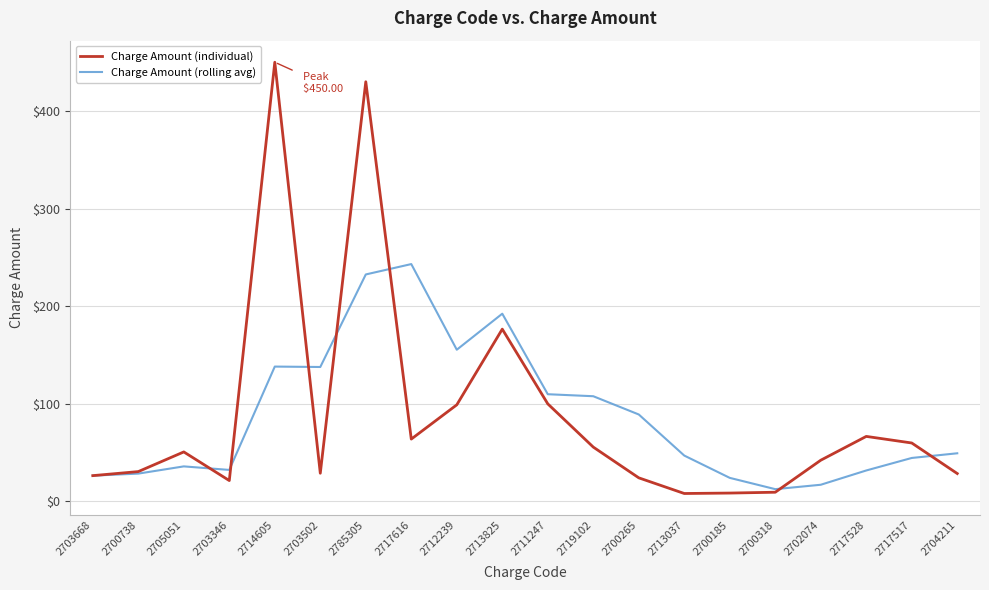

Where does the Charge Amount (individual) series first go above 50?

2705051